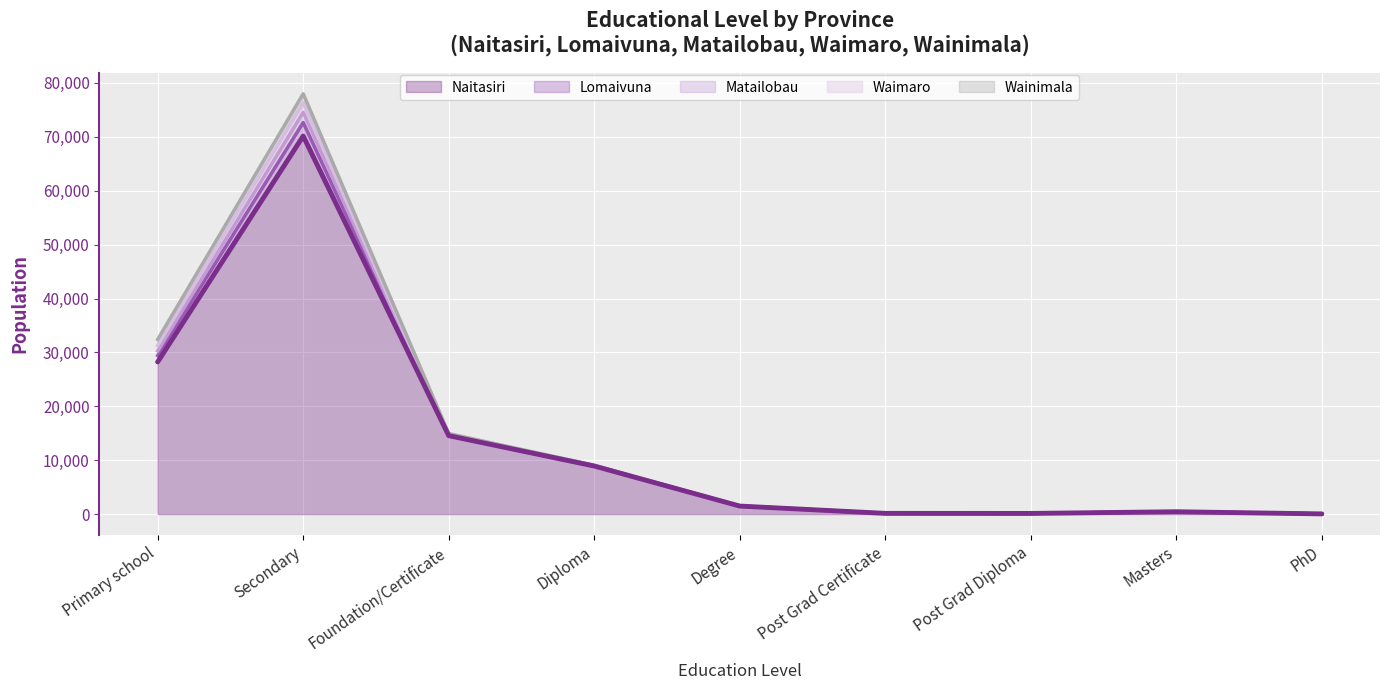

At which category is the sum across all series the highest?

Secondary